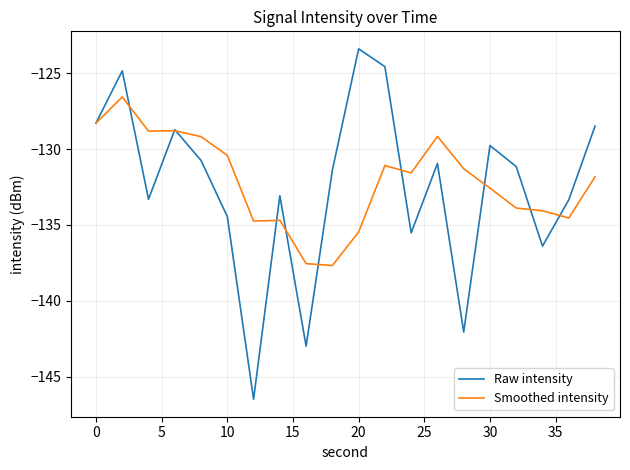

List the series in order of their peak value, highest first.

Raw intensity, Smoothed intensity